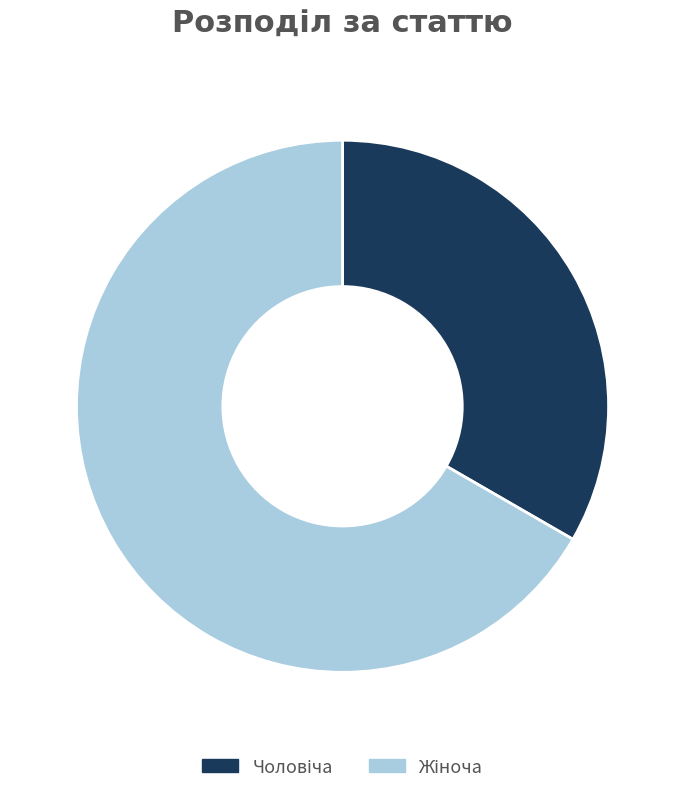

Does any single category account for the majority?

Yes